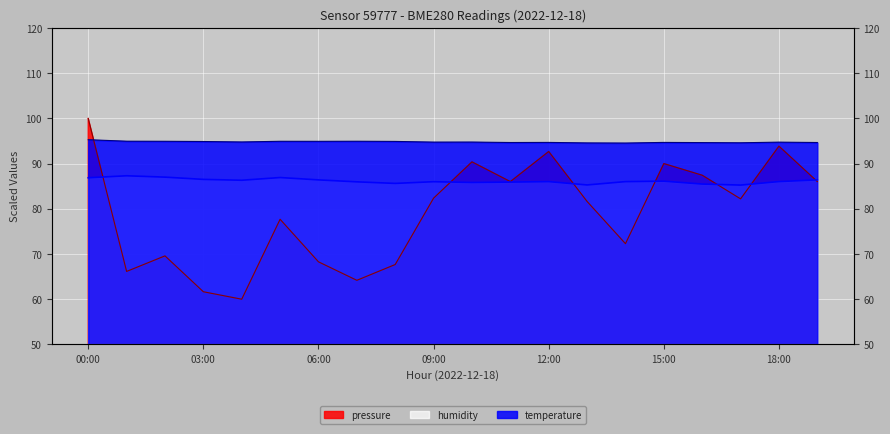

True or false: temperature has more than 2 points higher than both neighbors.

True